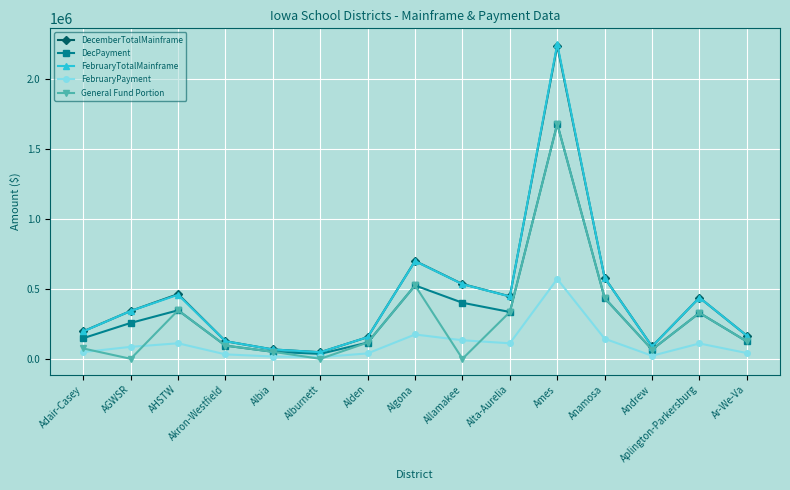

True or false: FebruaryTotalMainframe has more than 2 points higher than both neighbors.

True